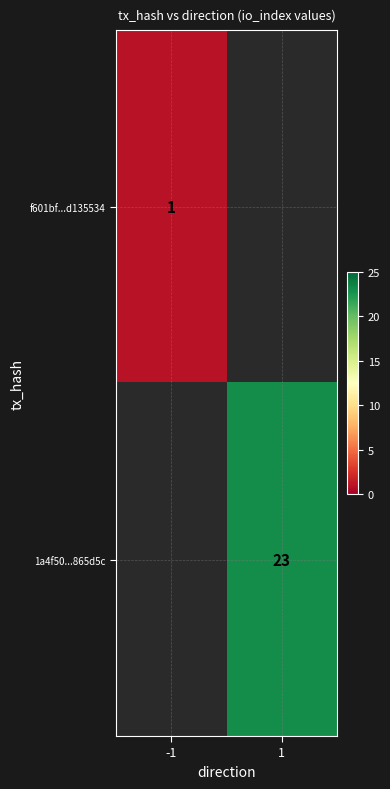

Is it true that 1a4f50...865d5c equals 33 at 1?

False